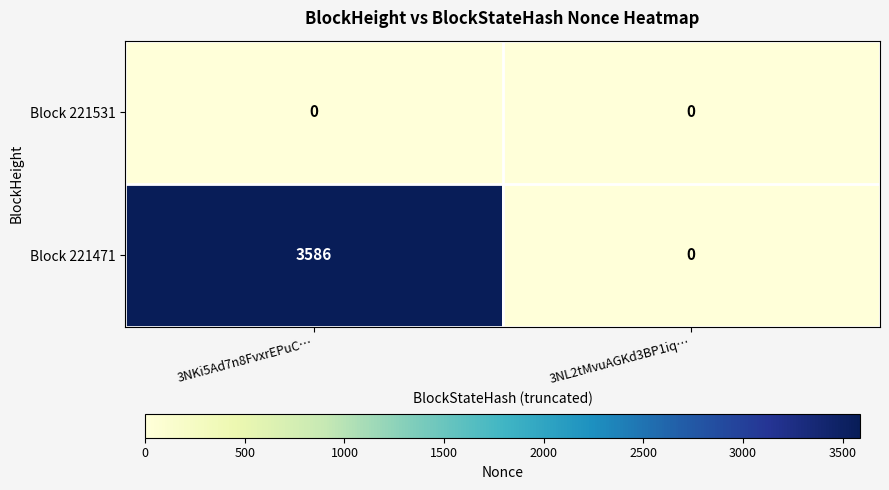

Rank the series by their maximum value, from highest to lowest.

Block 221471, Block 221531